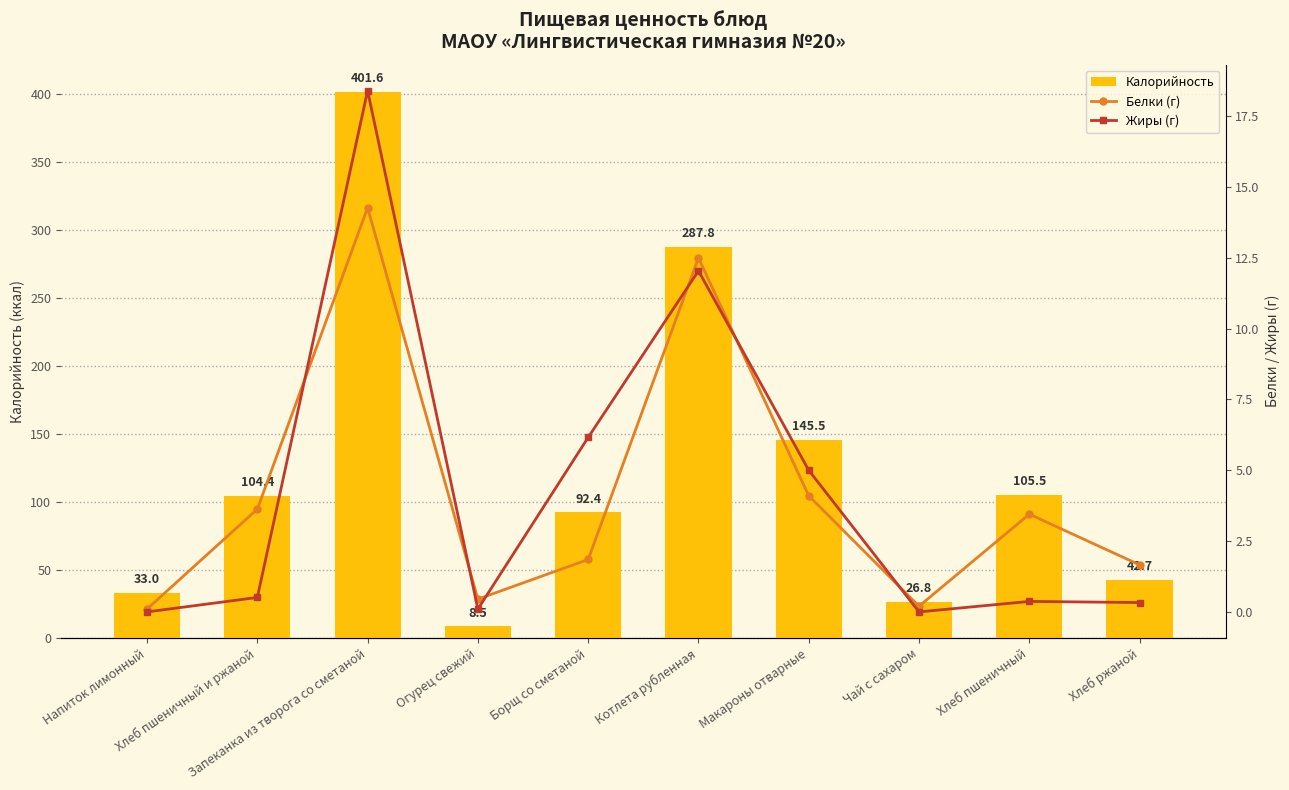

Where is Калорийность nearest to the value 205?

Макароны отварные